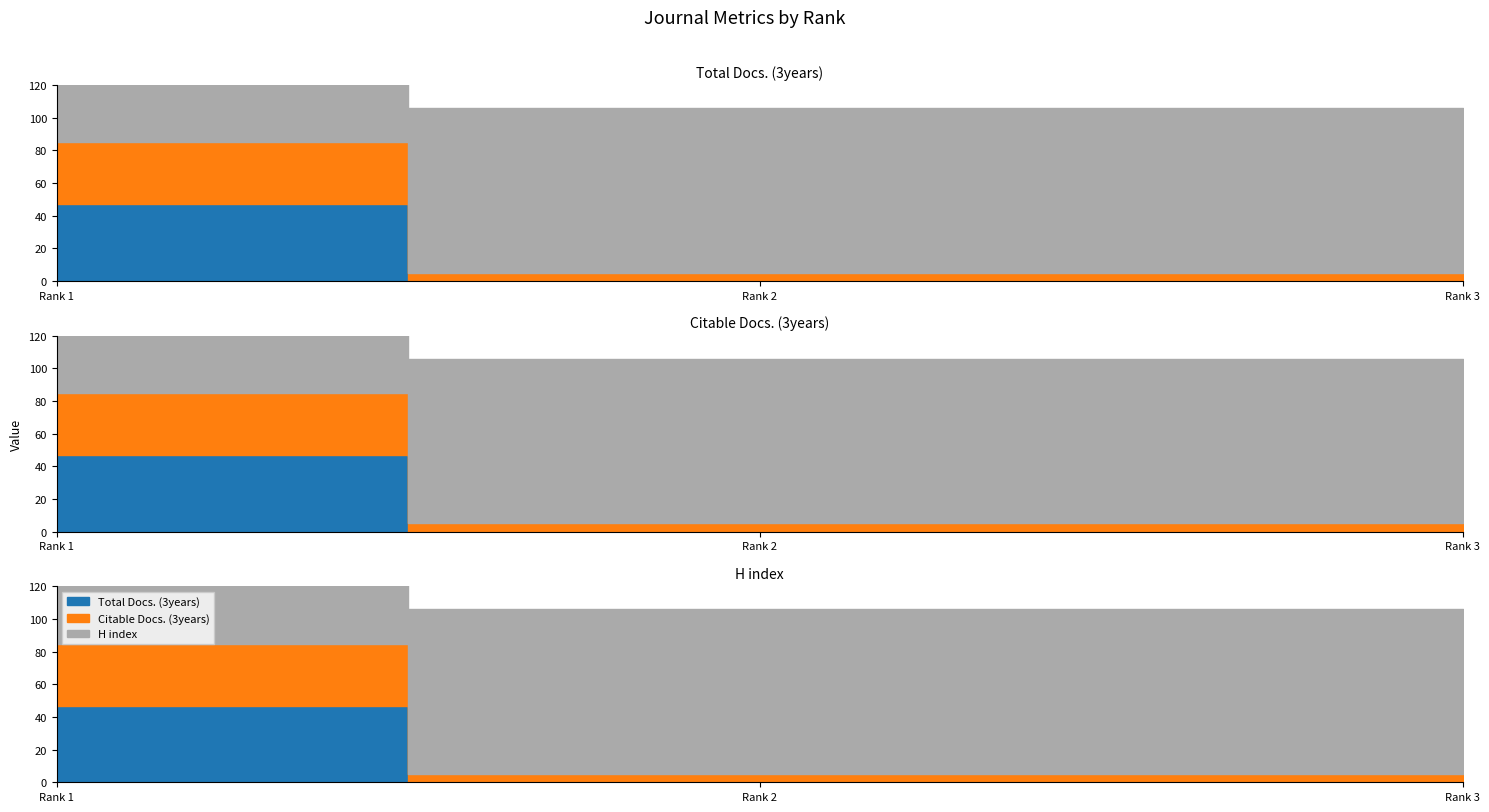

What is the difference between the highest and lowest values at Rank 3?

101